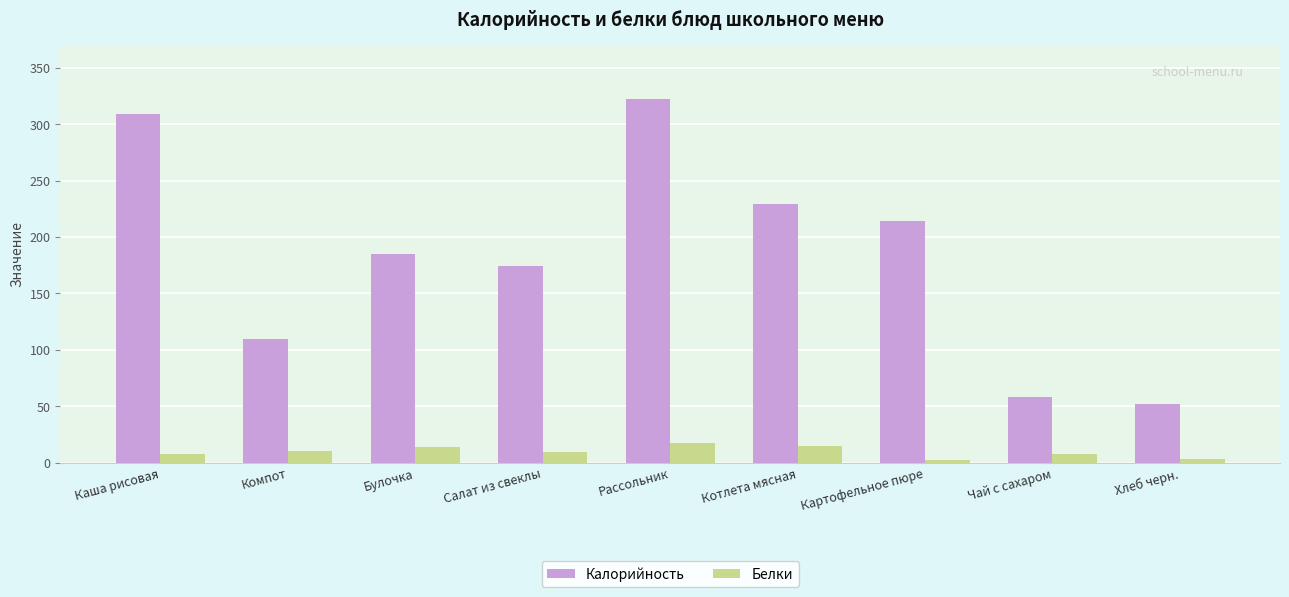

Between Рассольник and Котлета мясная, which series saw the biggest shift?

Калорийность